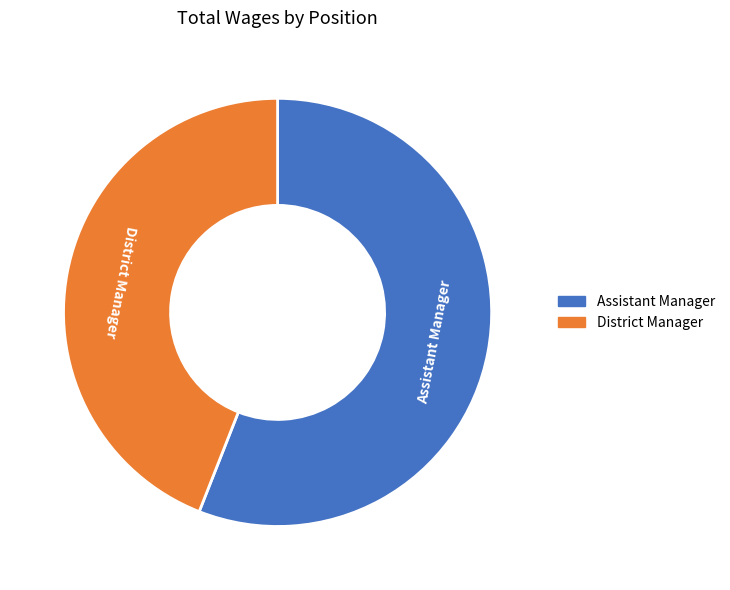

Which category has the biggest portion of the pie?

Assistant Manager